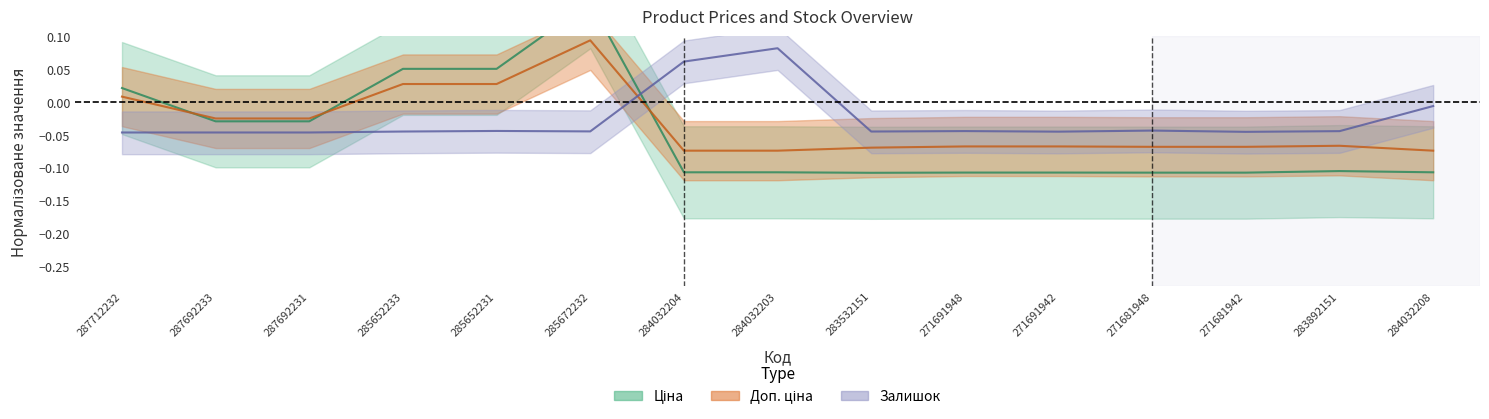

At which label does Ціна reach its minimum?

283532151